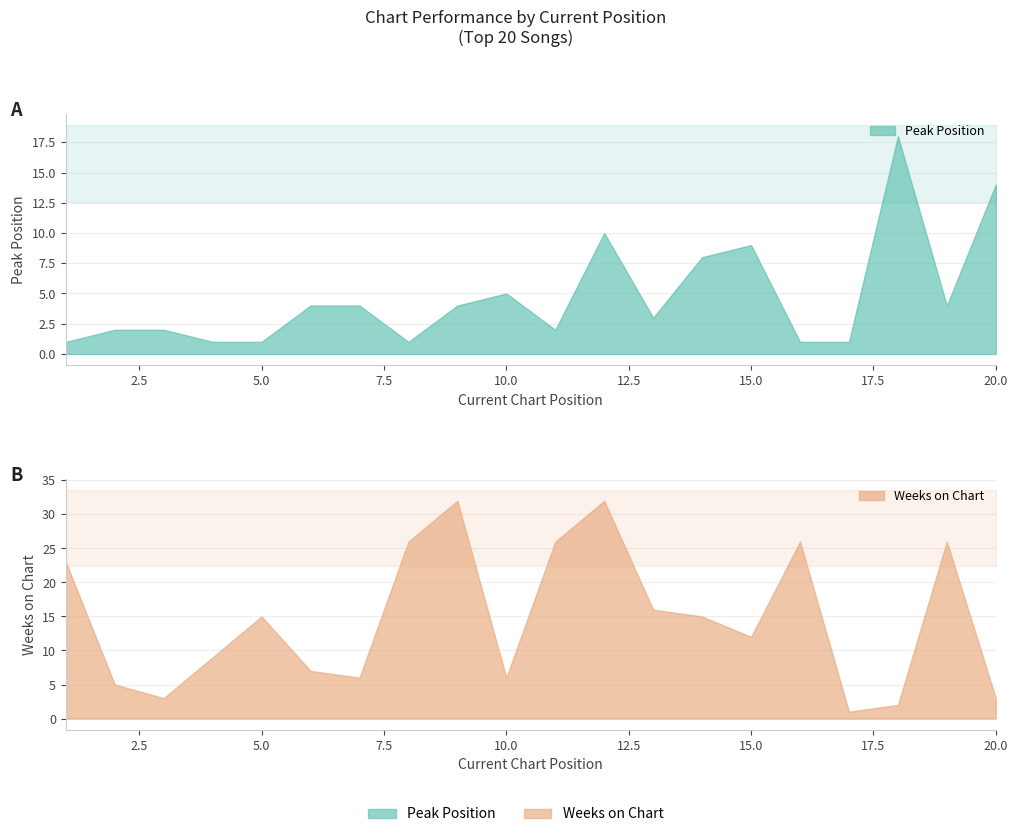

What is the difference between the maximum and minimum values in the Weeks on Chart series?

31